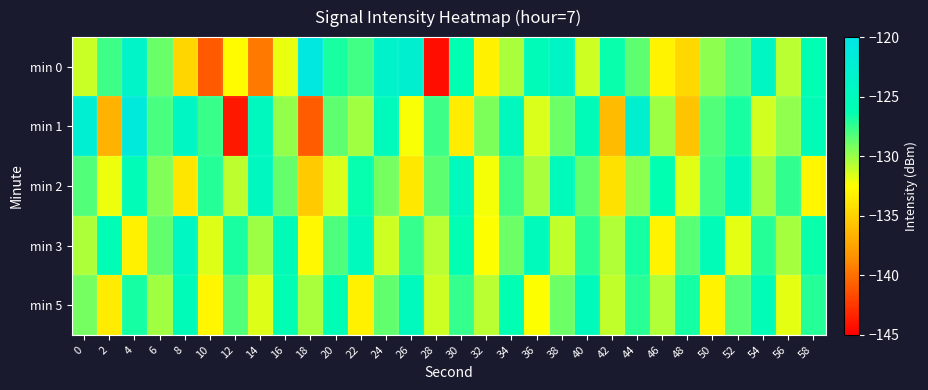

List the series in order of their peak value, highest first.

min 0, min 1, min 3, min 2, min 5